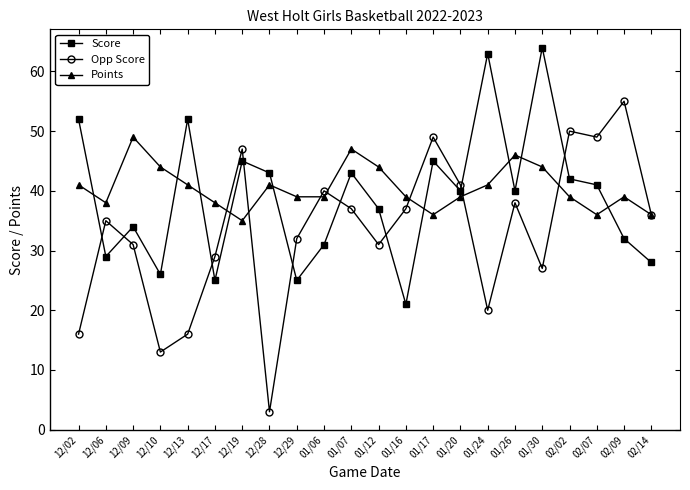

List the series in order of their overall mean, highest first.

Points, Score, Opp Score